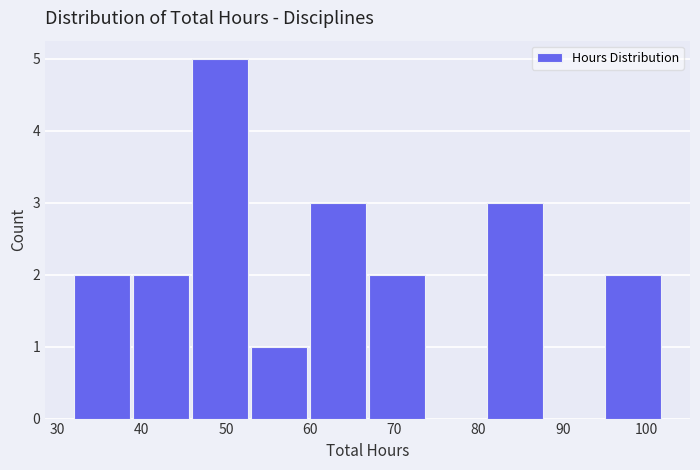

Reading left to right, transcribe this chart: for each bar, give the range it covers on the x-axis and its height. The values are not printed on the chart, so give them approximately, as read against the axis.

32 to 39: 2
39 to 46: 2
46 to 53: 5
53 to 60: 1
60 to 67: 3
67 to 74: 2
74 to 81: 0
81 to 88: 3
88 to 95: 0
95 to 102: 2